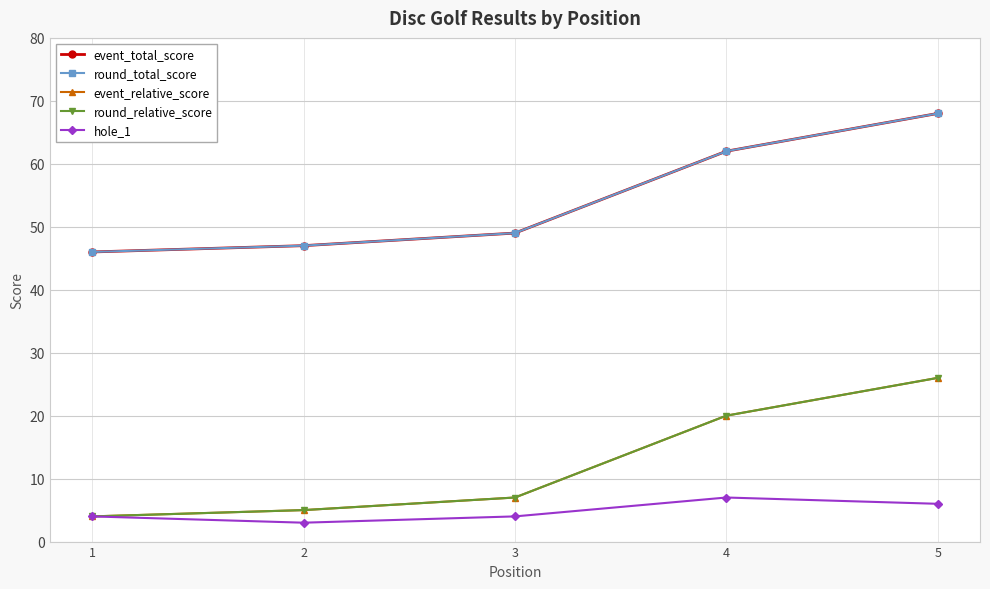

At how many categories does at least one series exceed 13?

5